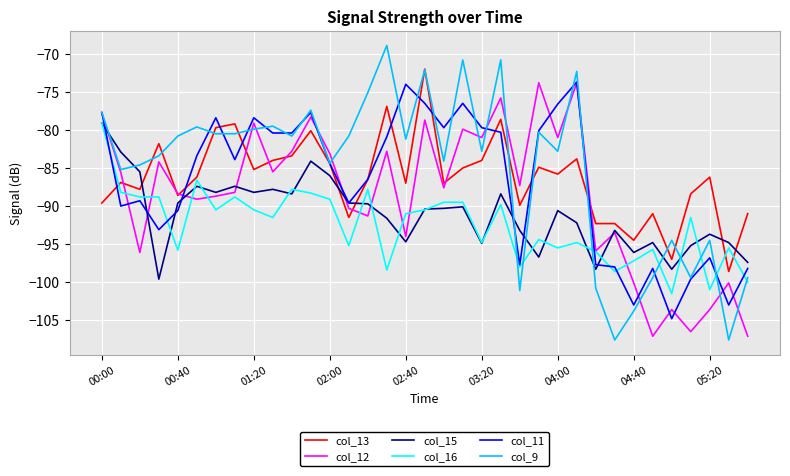

Which series has the largest range (max minus min)?

col_9